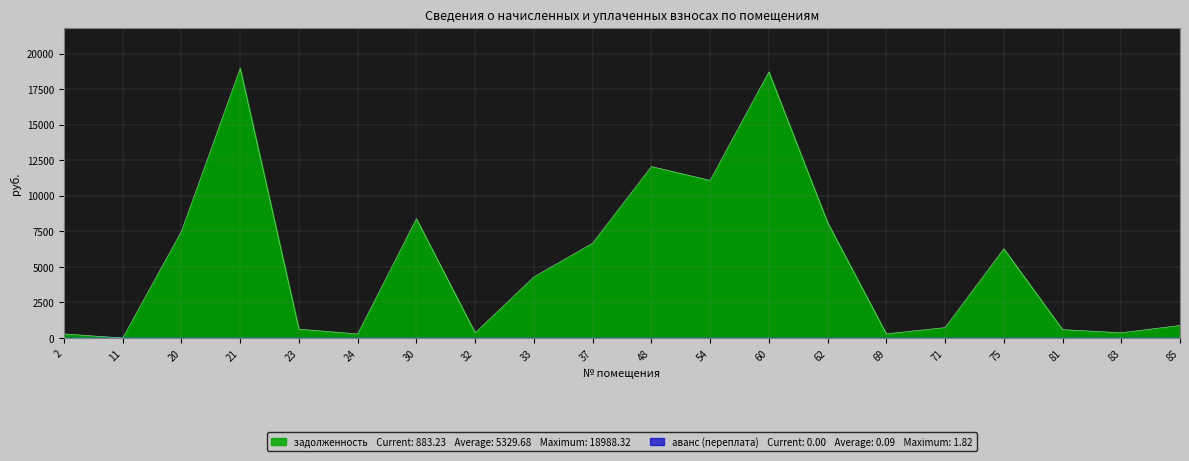

Reading right to left, list all the values displayed in this chart.

задолженность: 85=883.2	83=368.2	81=590.6	75=6280.2	71=733.8	69=292.1	62=8125.6	60=18731.4	54=11094.9	48=12067.0	37=6673.9	33=4299.6	32=367.0	30=8393.8	24=284.1	23=623.0	21=18988.3	20=7510.1	11=0.0	2=286.8
аванс (переплата): 85=0.0	83=0.0	81=0.0	75=0.0	71=0.0	69=0.0	62=0.0	60=0.0	54=0.0	48=0.0	37=0.0	33=0.0	32=0.0	30=0.0	24=0.0	23=0.0	21=0.0	20=0.0	11=1.8	2=0.0